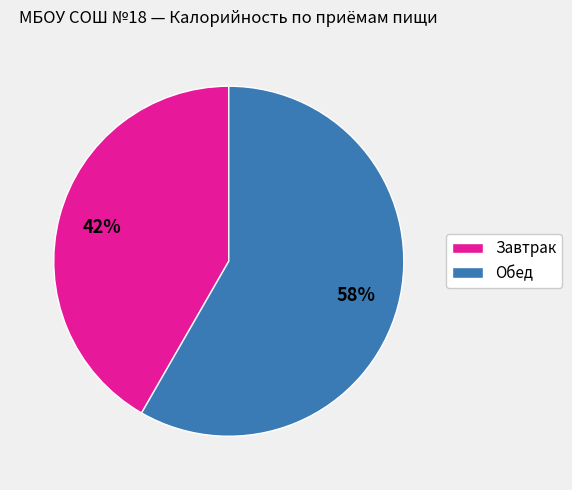

Rank the categories by value from highest to lowest.

Обед, Завтрак